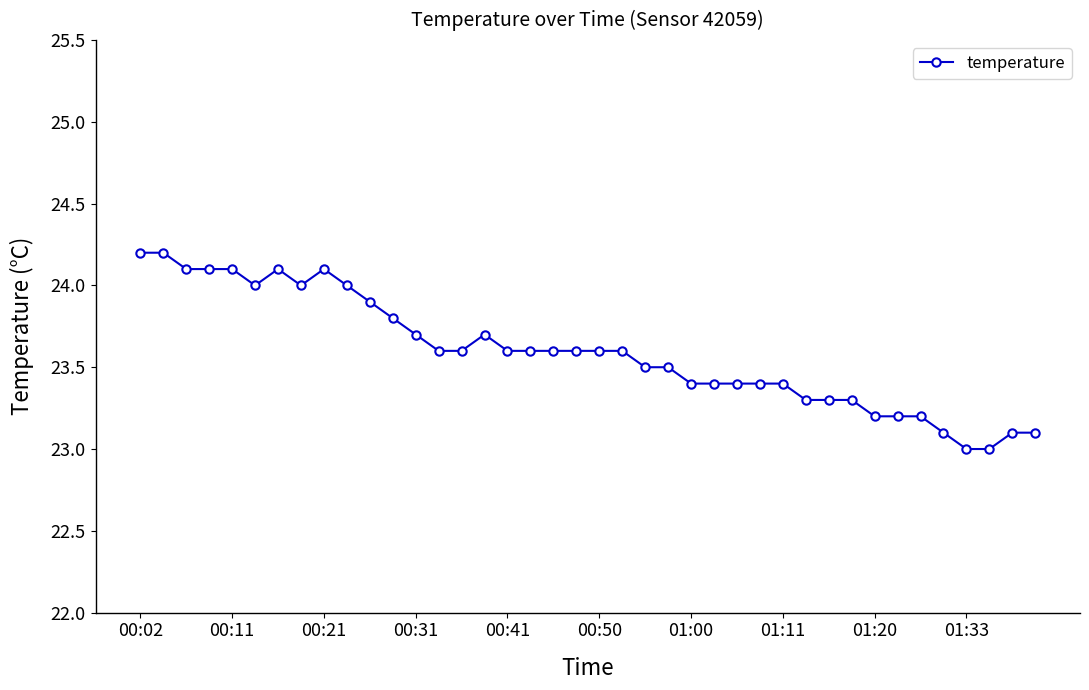

What is the sum of all values?

943.6